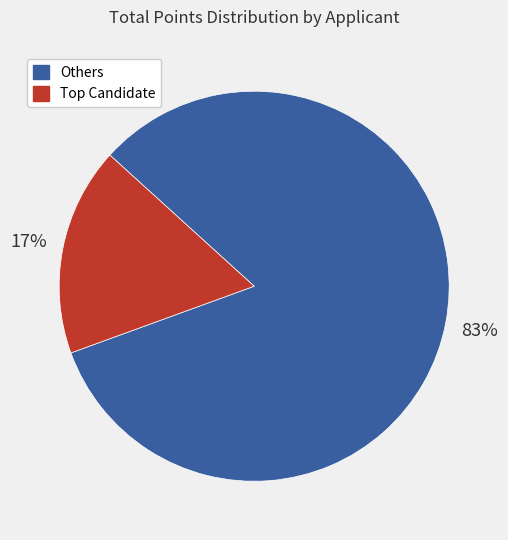

Rank the categories by value from lowest to highest.

Top Candidate, Others